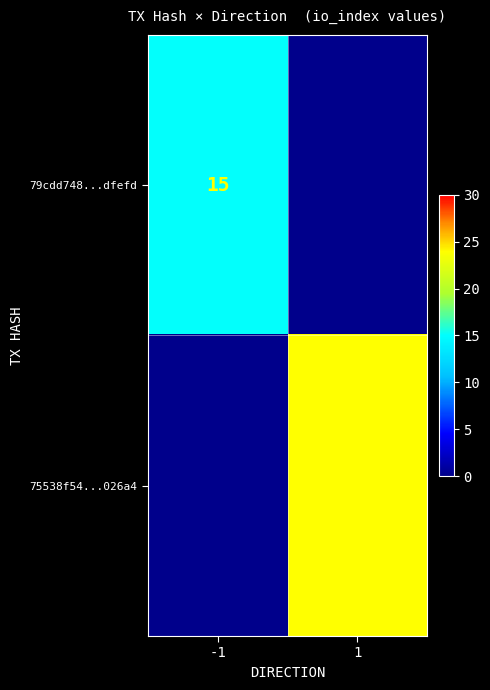

True or false: 79cdd748...dfefd has a value of 21 at -1.

False